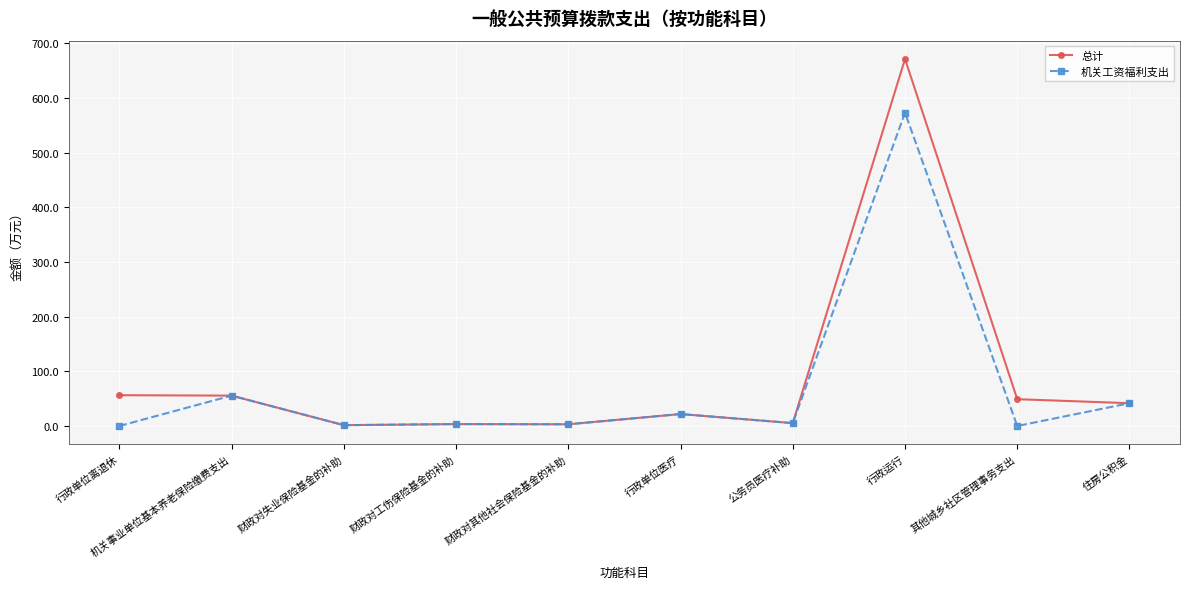

What position from the left is 财政对失业保险基金的补助?

3